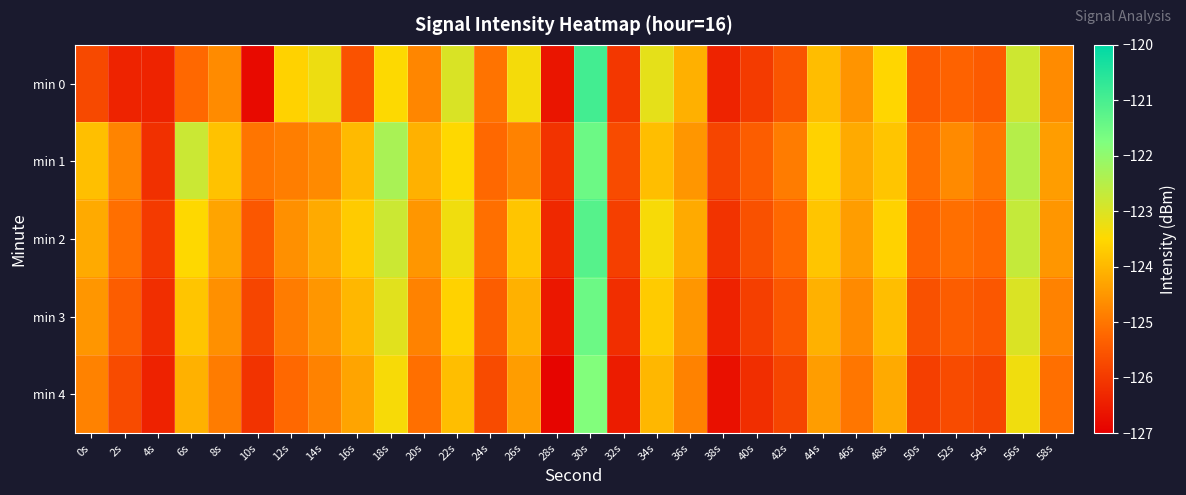

Which series has the largest total across all categories?

min 1